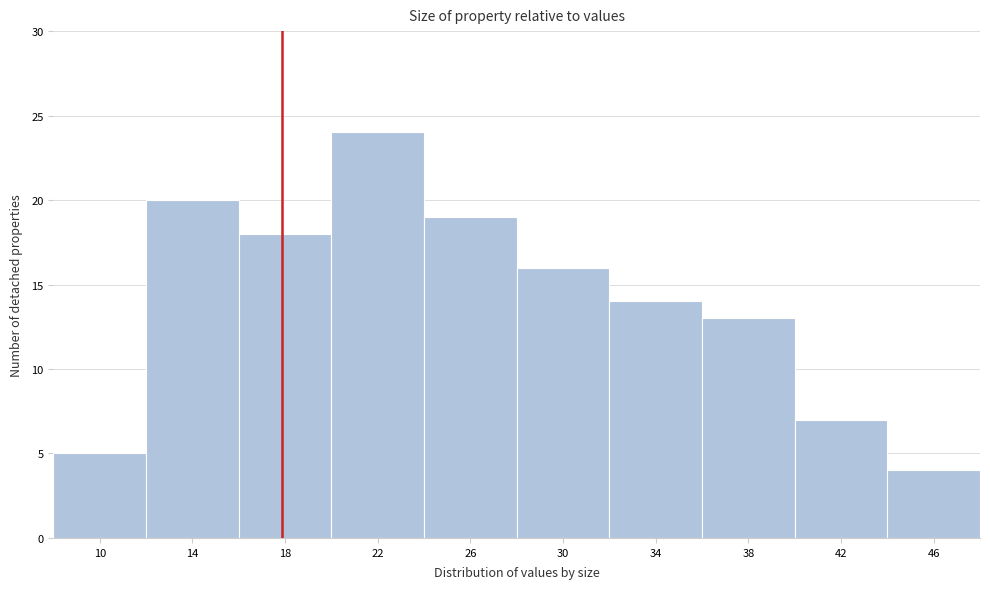

Reading right to left, extract all data points from this chart.

4	7	13	14	16	19	24	18	20	5